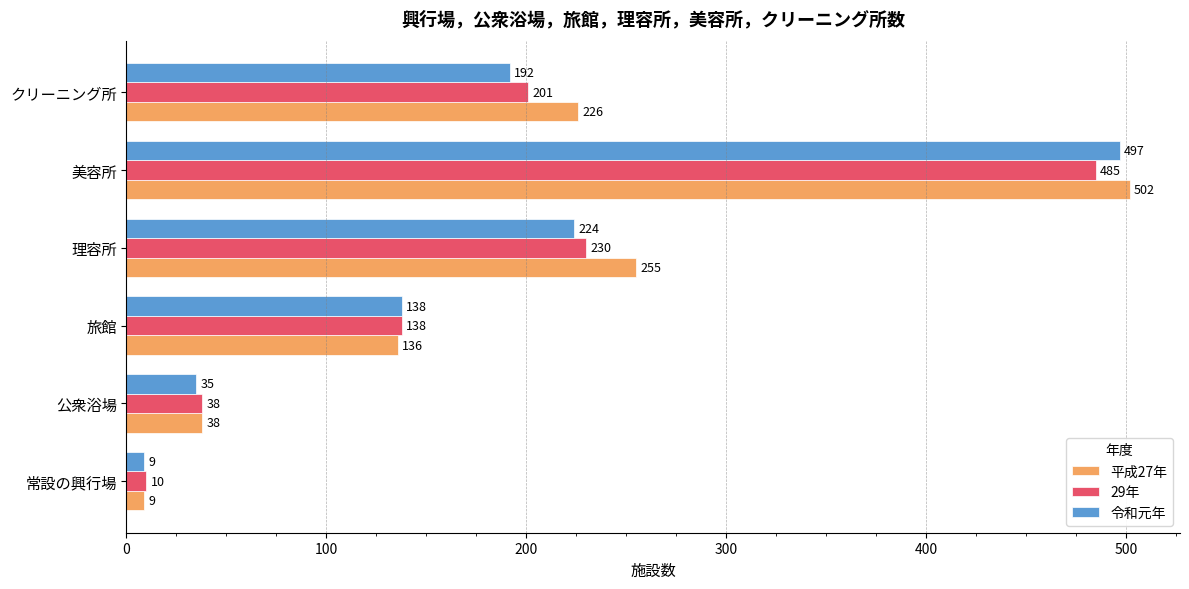

At how many categories does at least one series exceed 286?

1